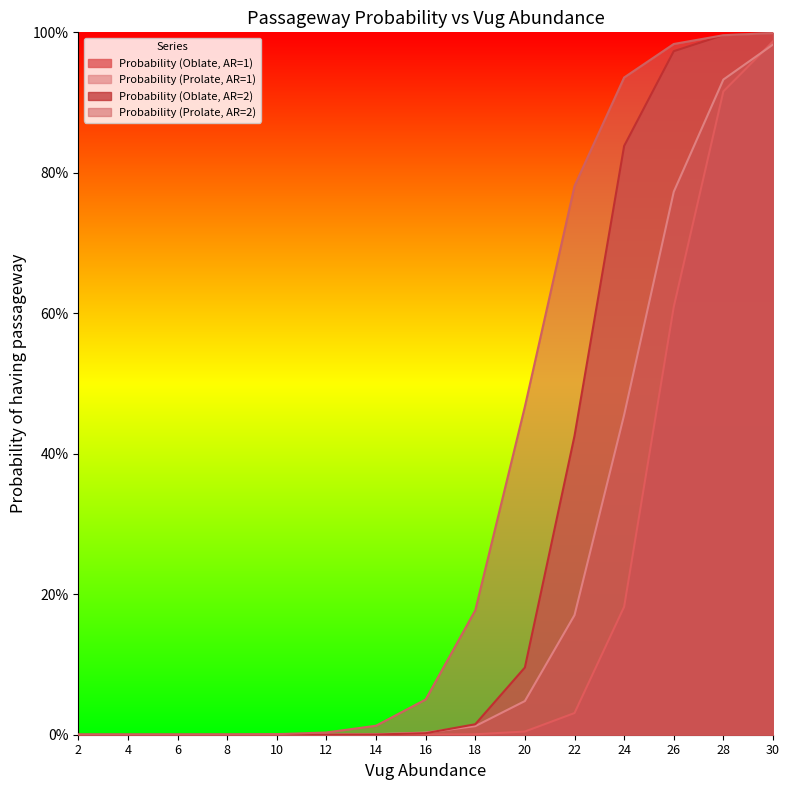

What is the total value across all series at 24?

2.4